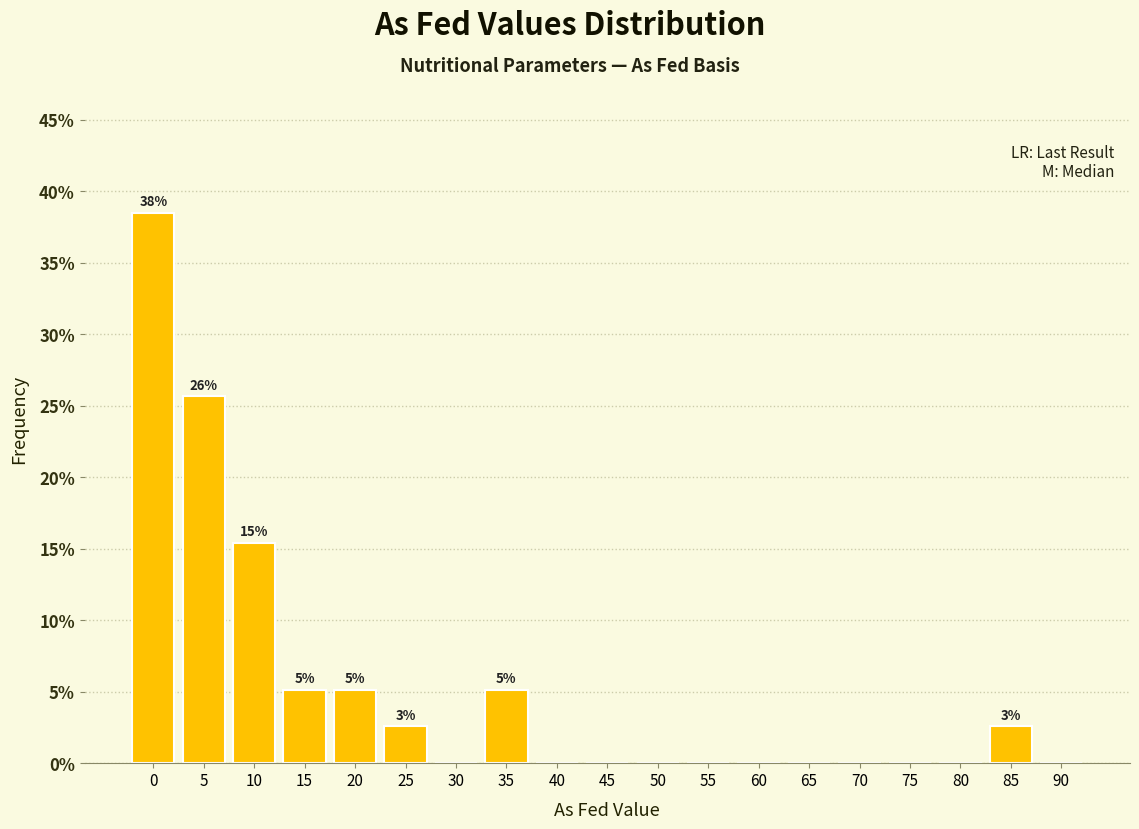

Reading left to right, extract all data points from this chart.

0=38.5	5=25.6	10=15.4	15=5.1	20=5.1	25=2.6	30=0.0	35=5.1	40=0.0	45=0.0	50=0.0	55=0.0	60=0.0	65=0.0	70=0.0	75=0.0	80=0.0	85=2.6	90=0.0